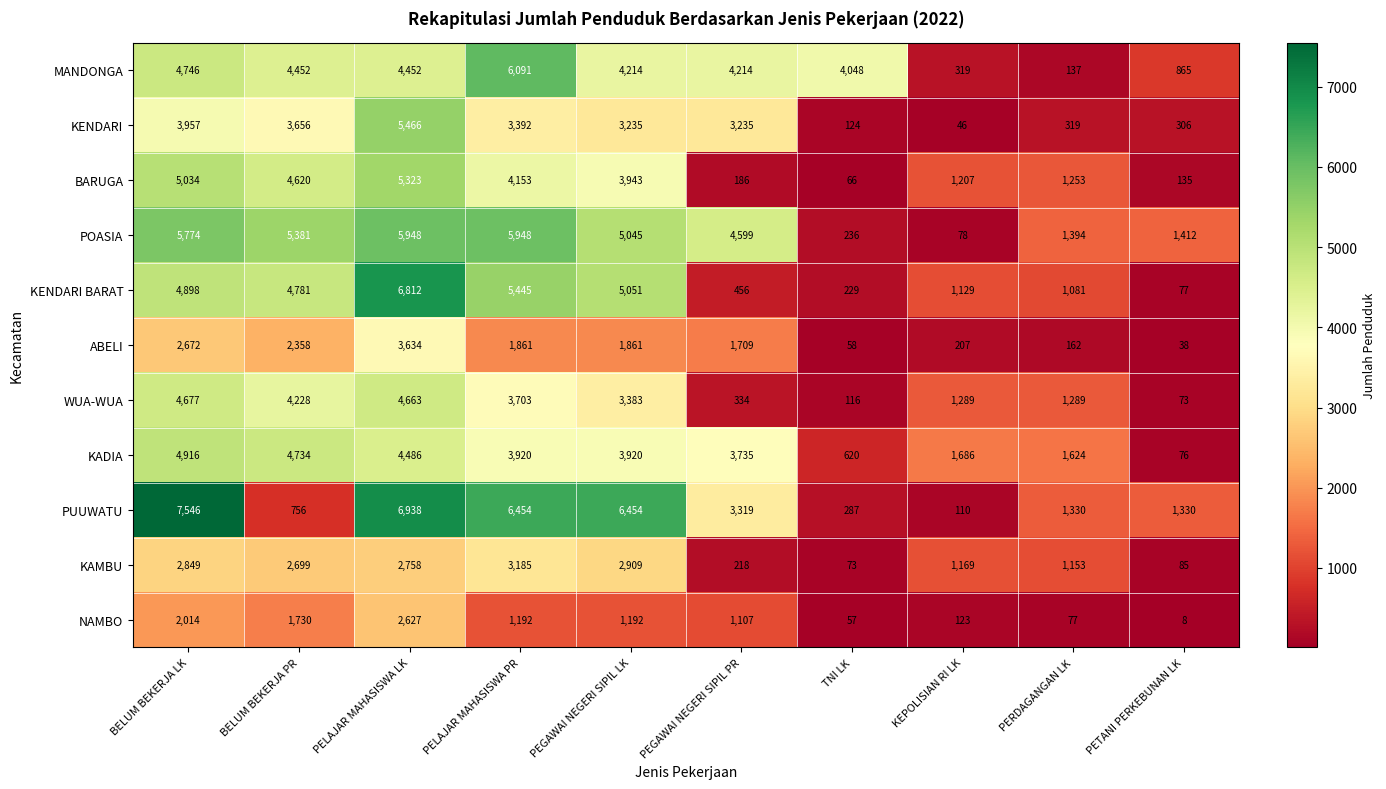

What is the difference between the maximum and minimum values in the BARUGA series?

5257